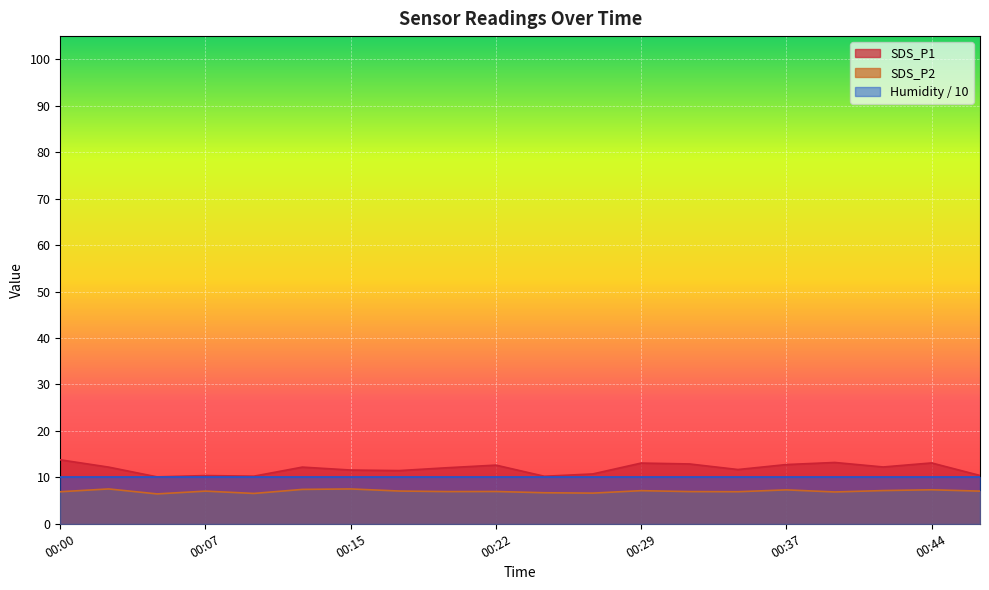

Which label corresponds to the largest value in the chart?

00:00